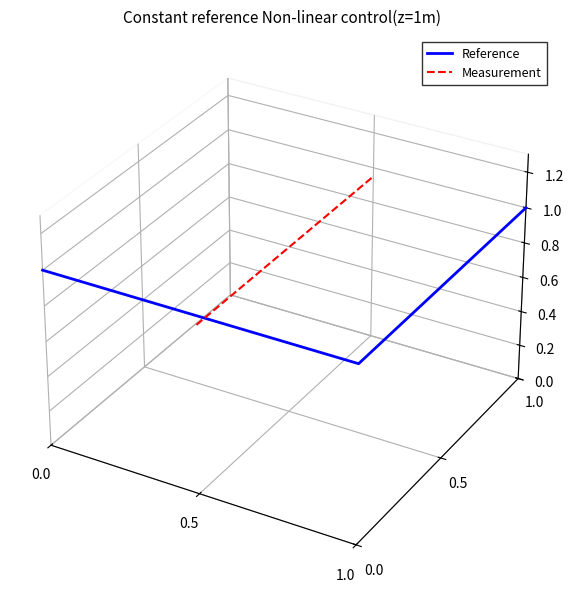

How many intersections are there between Measurement and Reference?

1